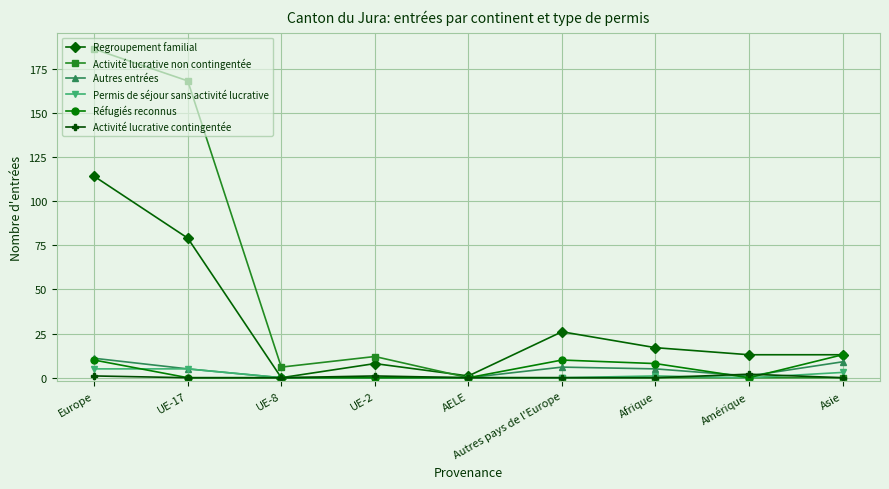

Reading right to left, list all the values displayed in this chart.

Regroupement familial: 13	13	17	26	1	8	0	79	114
Activité lucrative non contingentée: 0	0	0	0	0	12	6	168	186
Autres entrées: 9	1	5	6	0	0	0	5	11
Permis de séjour sans activité lucrative: 3	0	1	0	0	0	0	5	5
Réfugiés reconnus: 13	0	8	10	0	0	0	0	10
Activité lucrative contingentée: 0	2	0	0	0	1	0	0	1